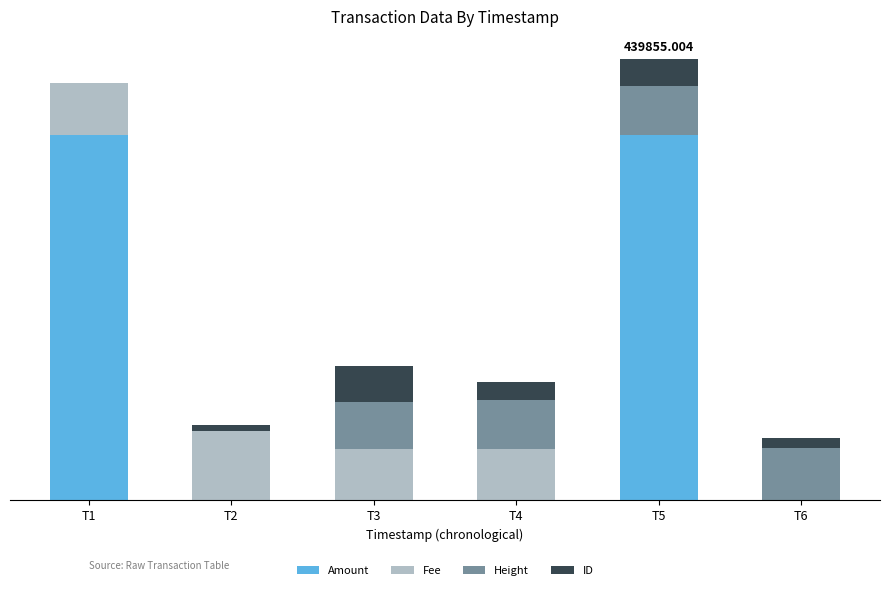

What are all the series names shown in the legend?

Amount, Fee, Height, ID